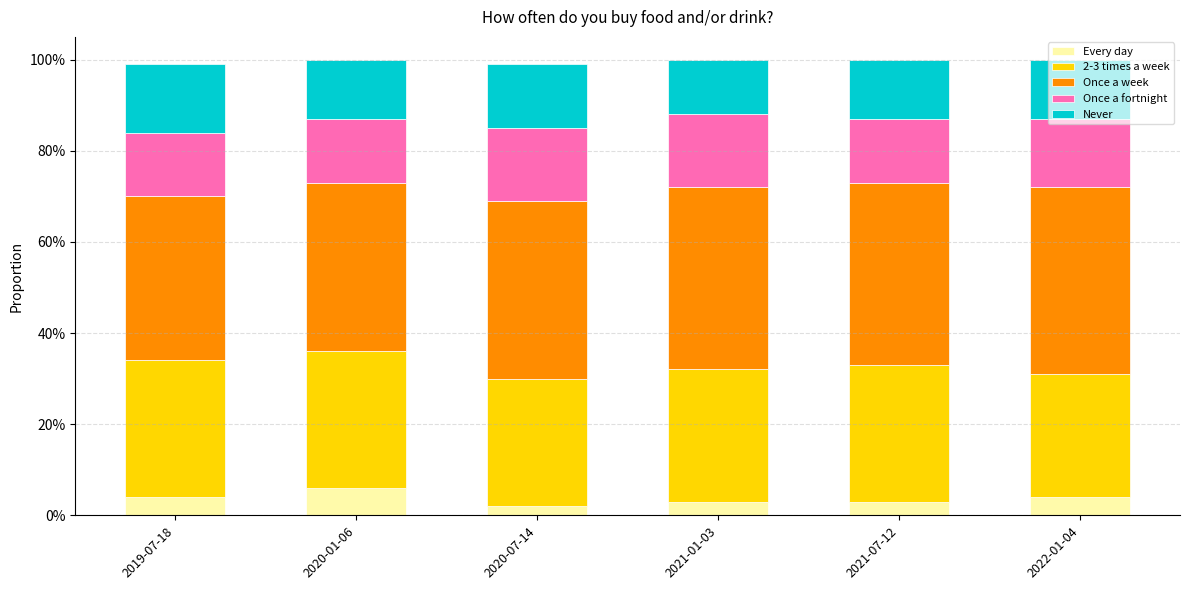

What are all the series names shown in the legend?

Every day, 2-3 times a week, Once a week, Once a fortnight, Never